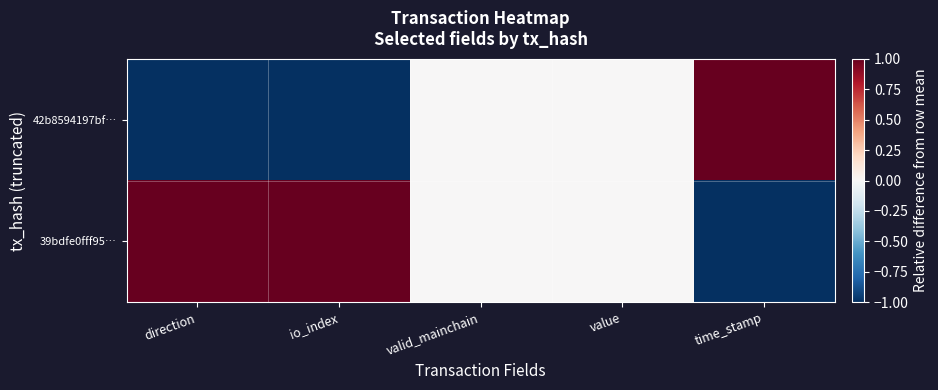

List the series in order of their overall mean, lowest first.

42b8594197bf…, 39bdfe0fff95…